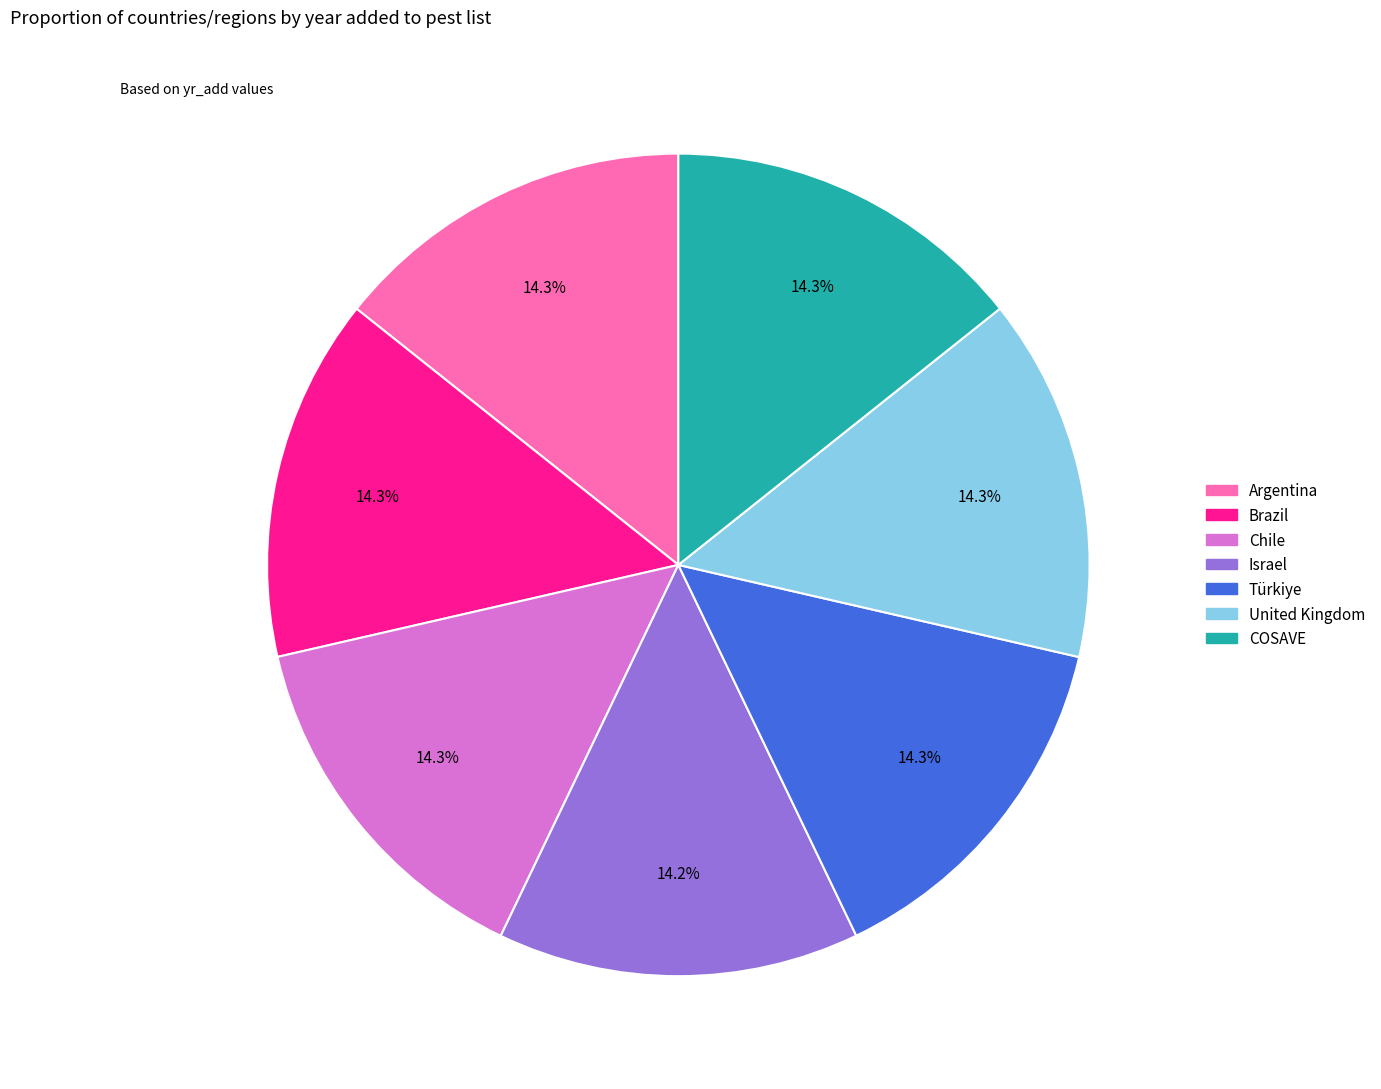

What is the ratio of the value at United Kingdom to the value at Israel?

1.0